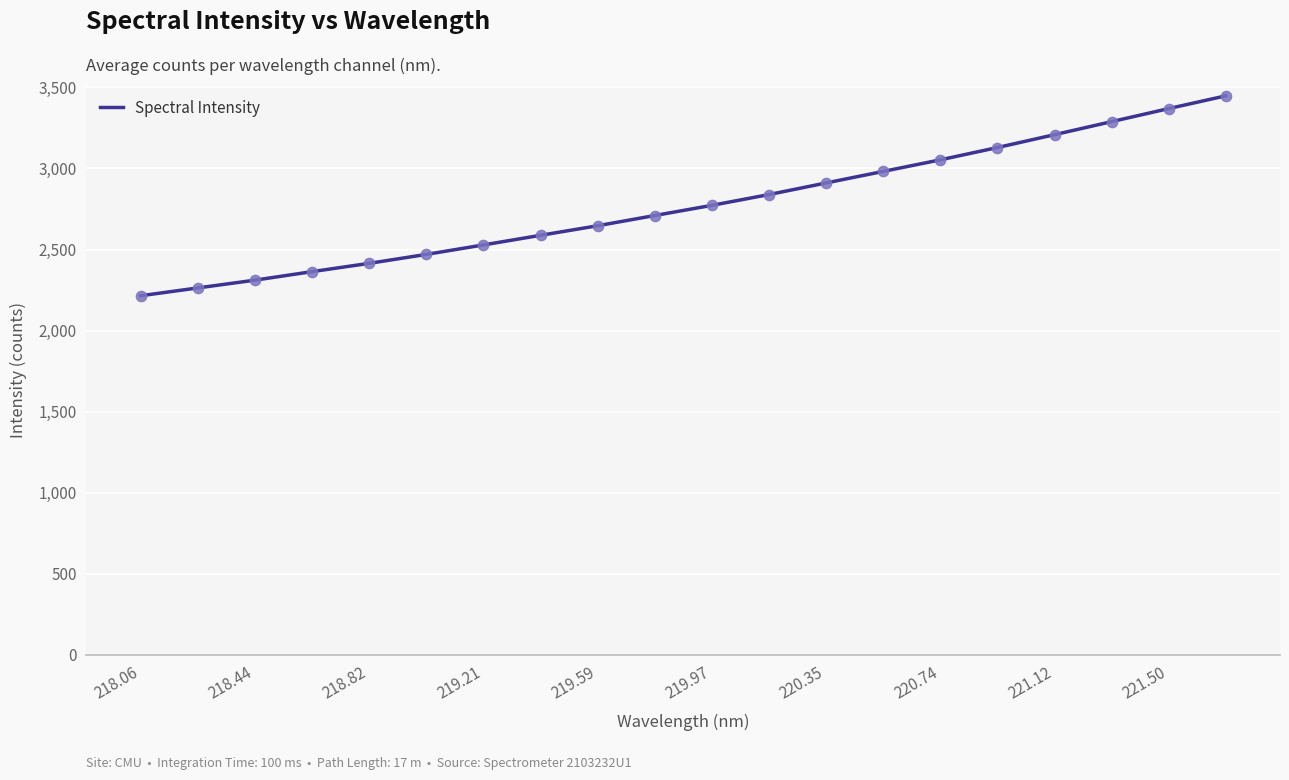

What is the difference between the maximum and minimum values?

1233.1